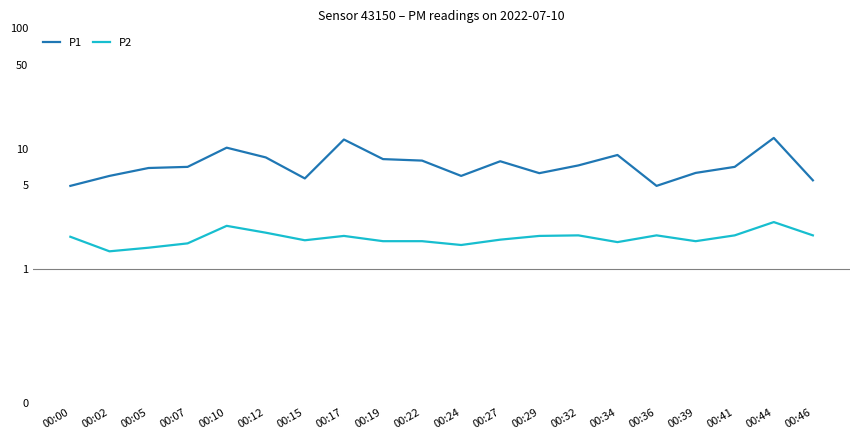

At 00:46, list the series in order from largest to smallest.

P1, P2